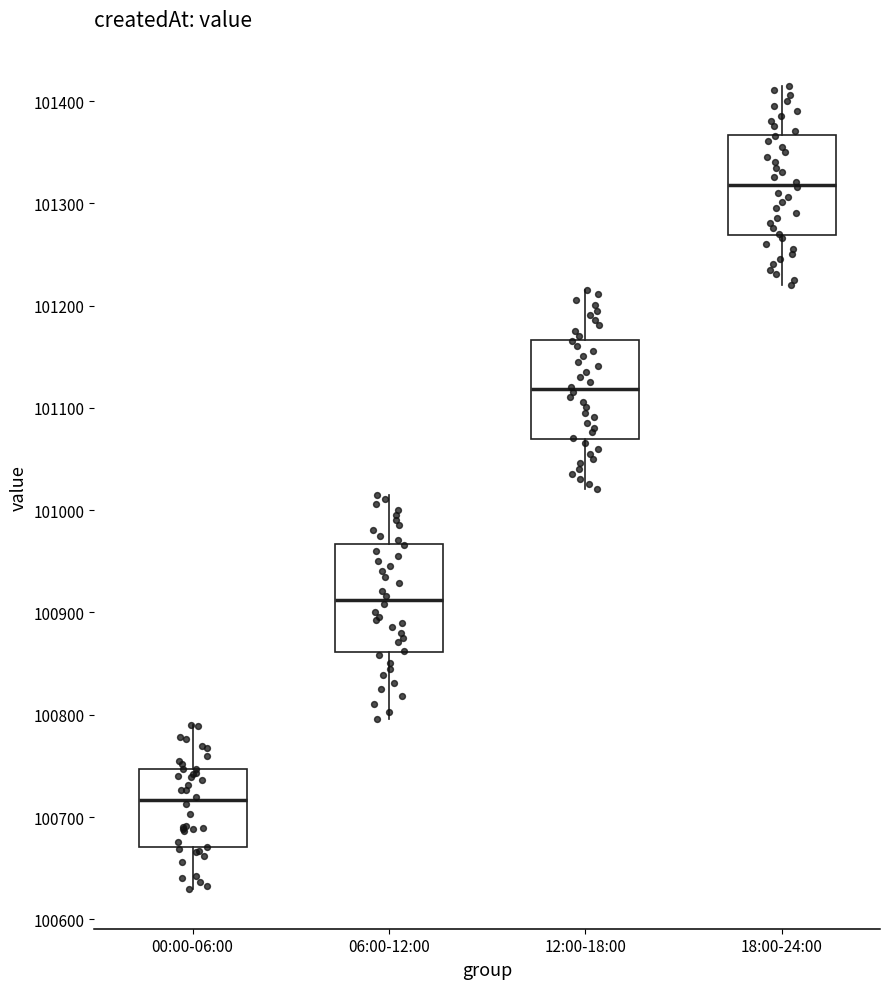

Reading left to right, transcribe this box plot: for each box, give where its median line is, the range the box spans, and where its two whiskers end, as read against the y-axis. The values are not printed on the chart, so give them approximately, as read against the axis.

00:00-06:00: median 100720, box 100670 to 100750, whiskers 100630 to 100790
06:00-12:00: median 100910, box 100860 to 100970, whiskers 100800 to 101020
12:00-18:00: median 101120, box 101070 to 101170, whiskers 101020 to 101220
18:00-24:00: median 101320, box 101270 to 101370, whiskers 101220 to 101420